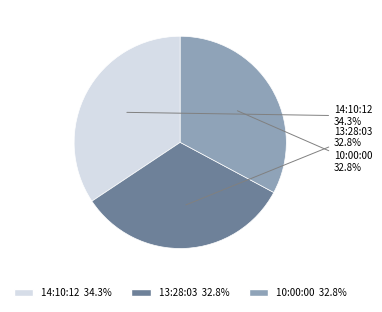

To the nearest percent, what portion does 14:10:12 represent?

34%